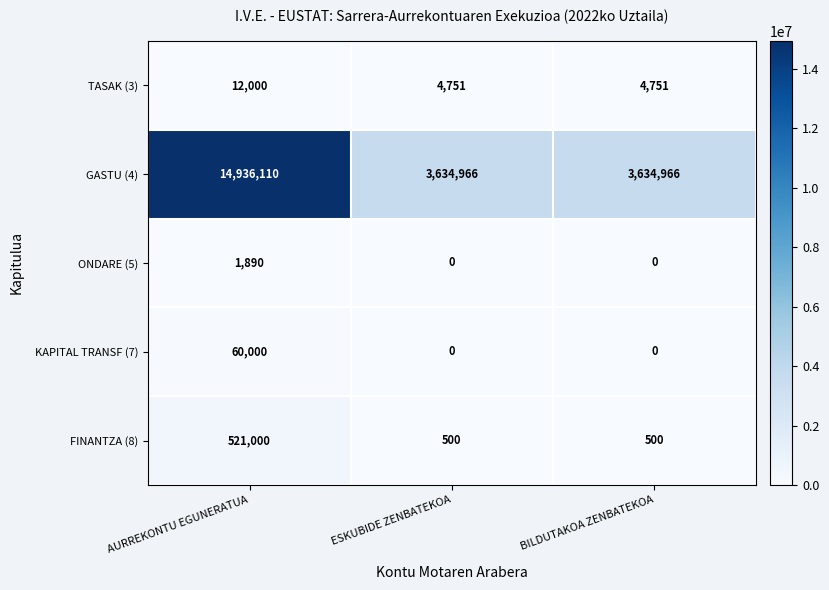

What is the maximum value shown in the chart?

14936110